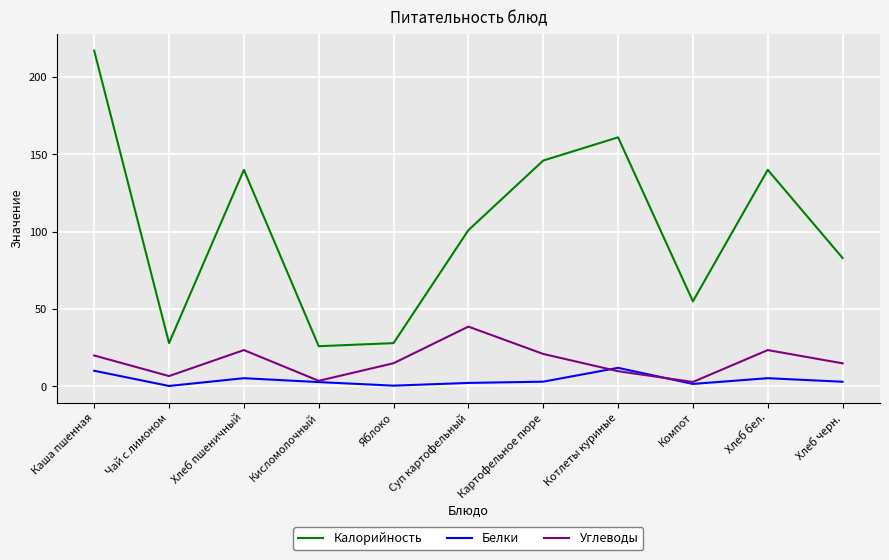

What is the smallest value displayed?

0.3